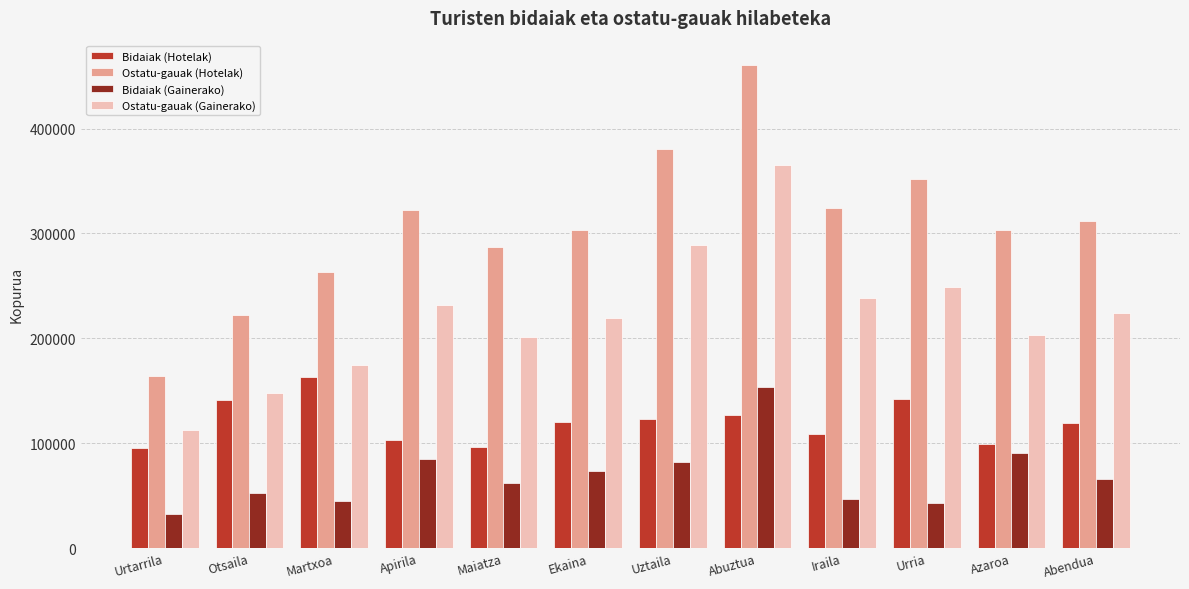

What is the difference between the highest and lowest values at Azaroa?

213131.0